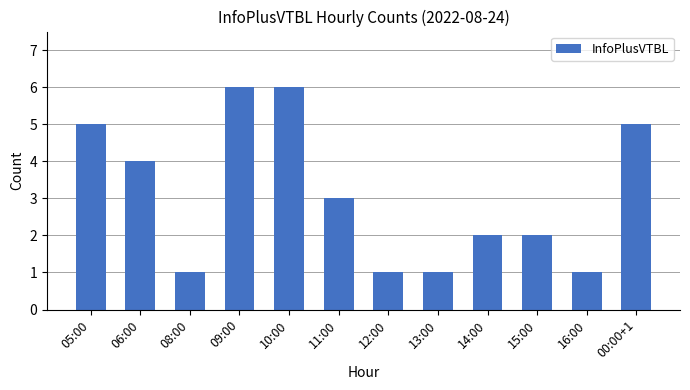

Reading left to right, what are all the values shown in this chart?

05:00=5	06:00=4	08:00=1	09:00=6	10:00=6	11:00=3	12:00=1	13:00=1	14:00=2	15:00=2	16:00=1	00:00+1=5